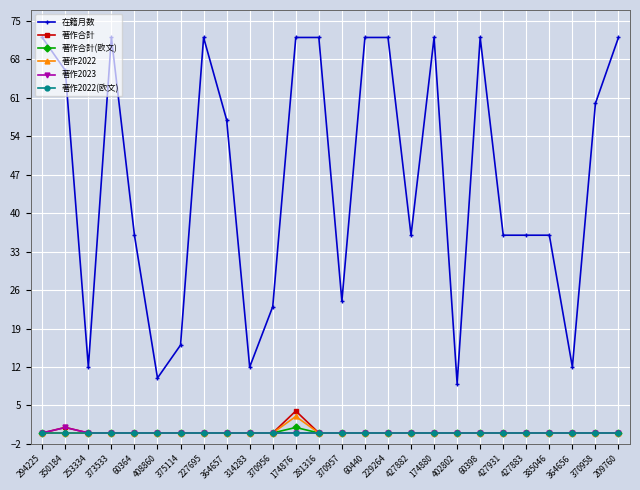

Which series has the widest spread of values?

在籍月数